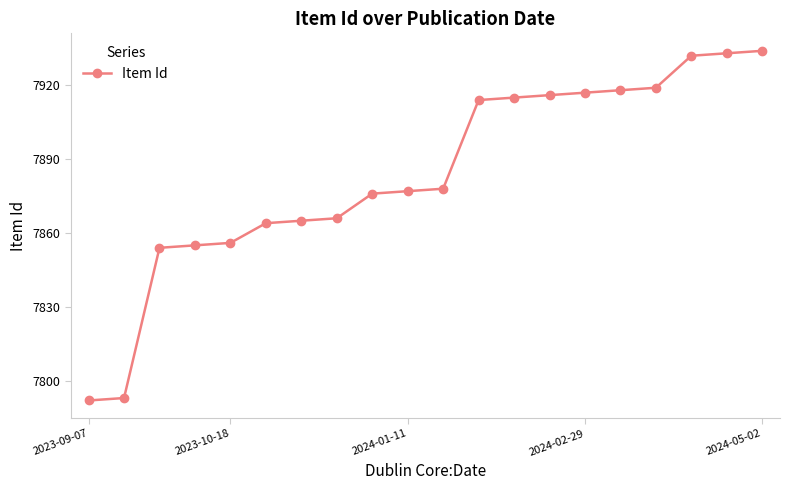

What is the sum of all values?

157674